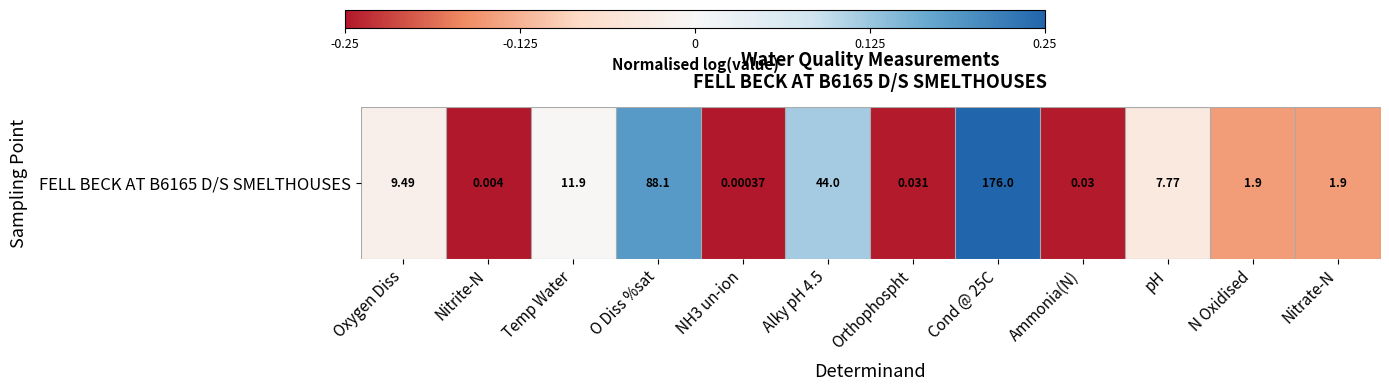

True or false: the data shows 0.4 at Cond @ 25C.

False